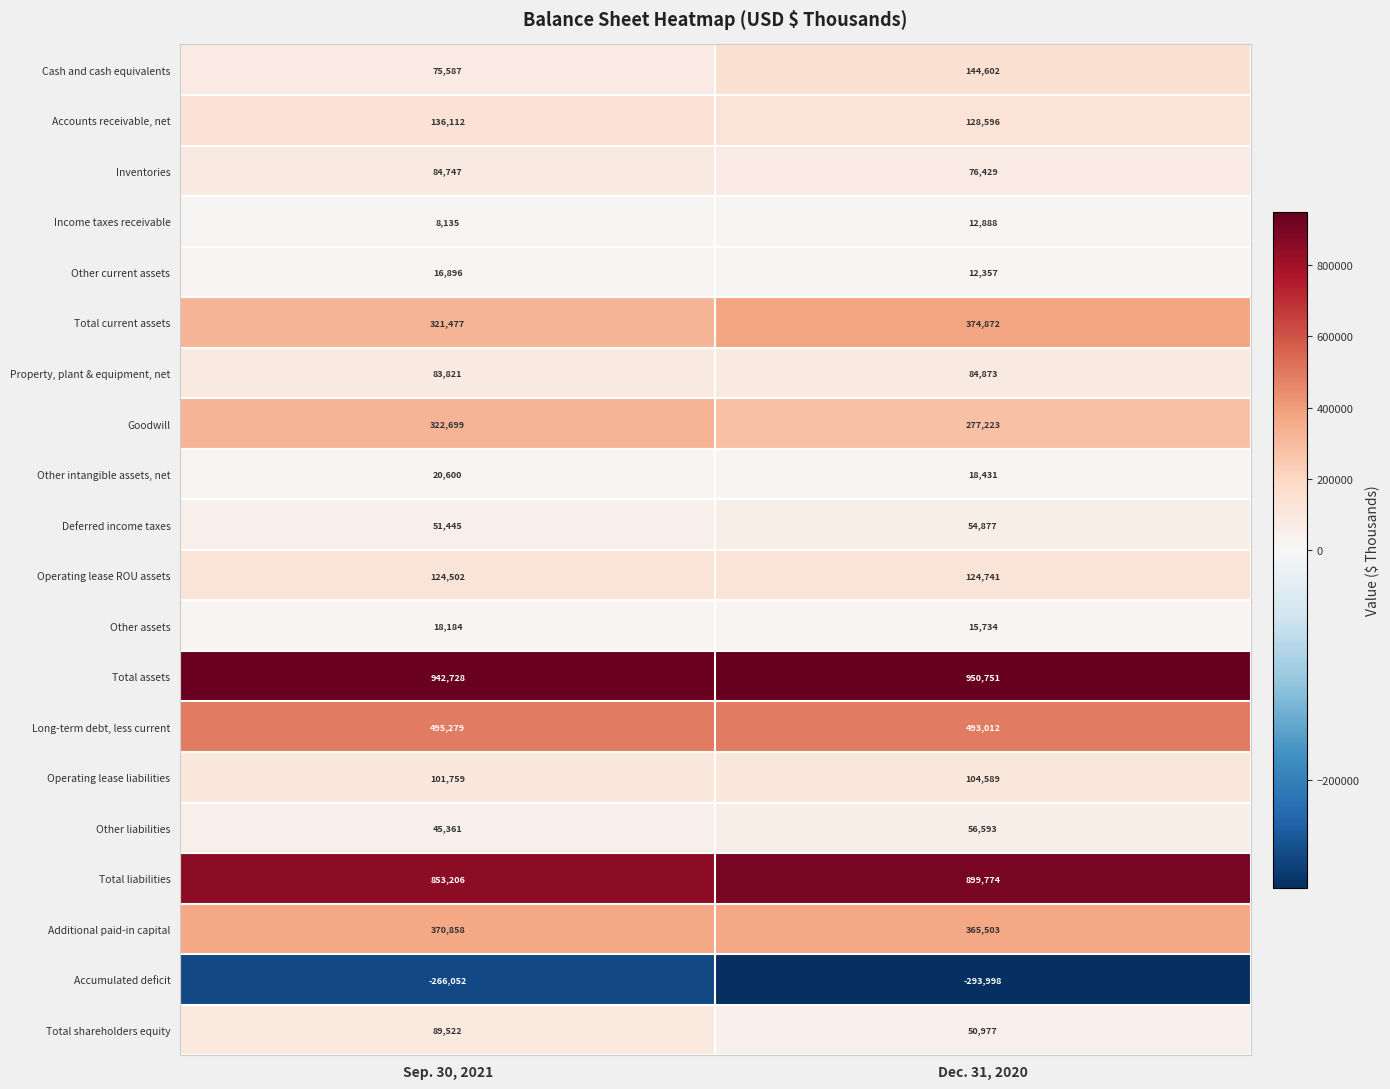

The Total assets series shows 950751 at Dec. 31, 2020. True or false?

True